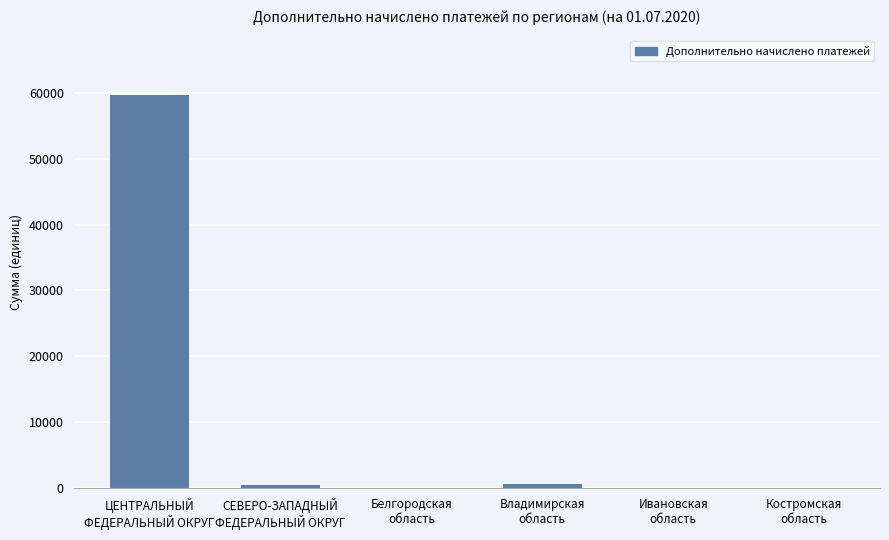

What is the sum of all values?

60764